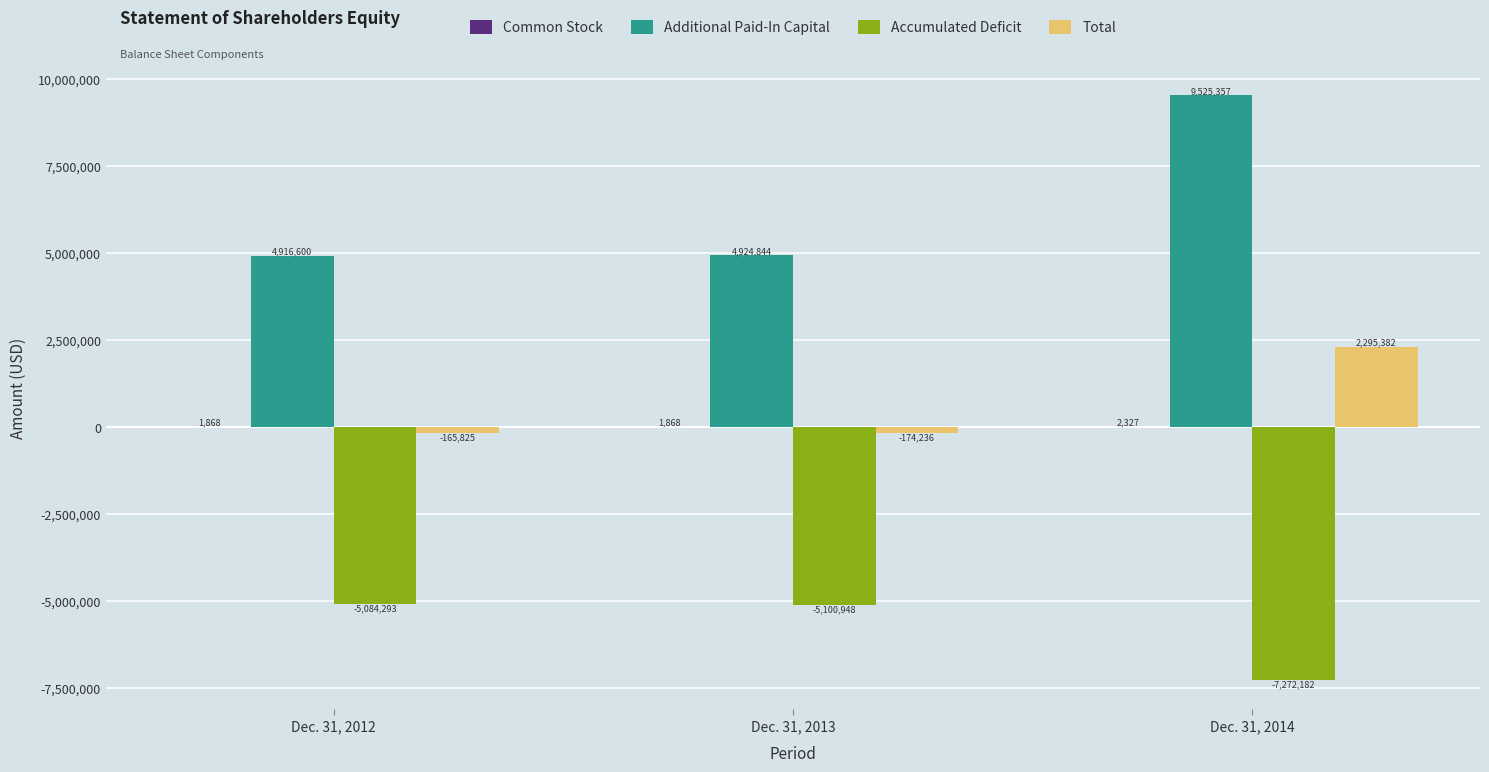

What is the sum of all Additional Paid-In Capital values?

19366801